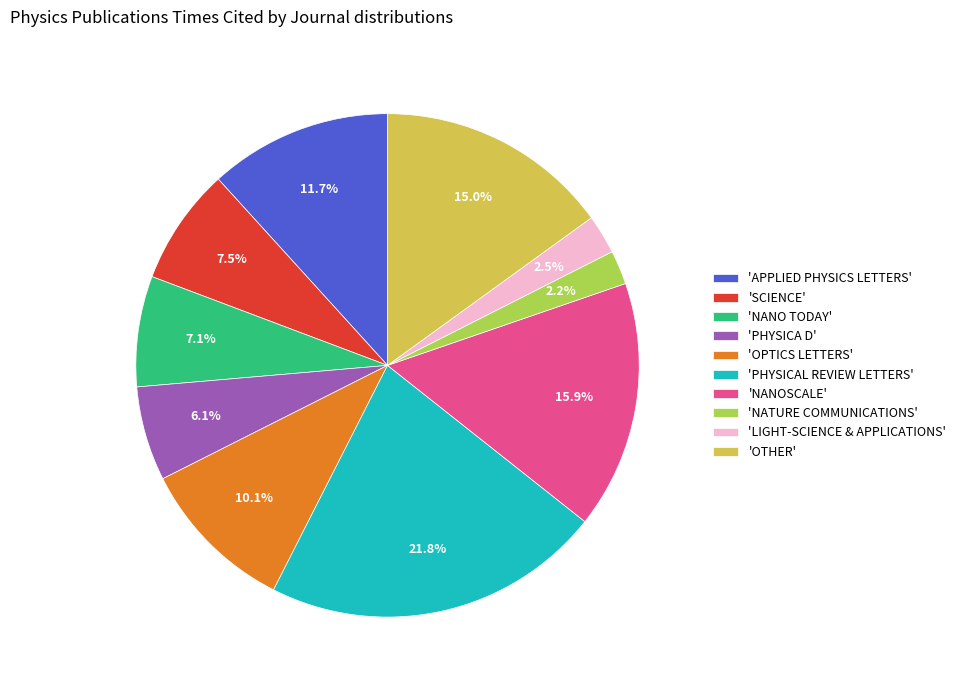

Between 'NANO TODAY' and 'LIGHT-SCIENCE & APPLICATIONS', which is larger?

'NANO TODAY'